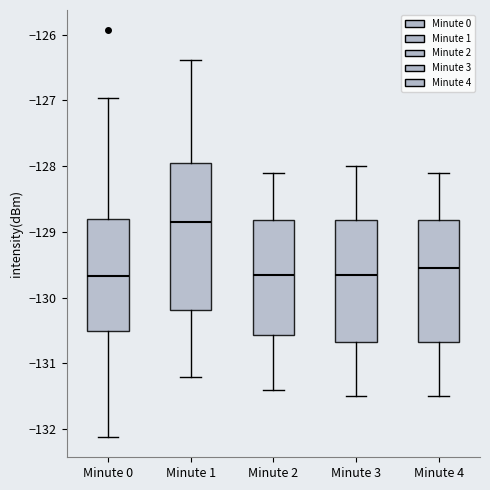

Reading left to right, transcribe this box plot: for each box, give where its median line is, the range the box spans, and where its two whiskers end, as read against the y-axis. The values are not printed on the chart, so give them approximately, as read against the axis.

Minute 0: median -129.7, box -130.5 to -128.8, whiskers -132.1 to -127.0
Minute 1: median -128.8, box -130.2 to -127.9, whiskers -131.2 to -126.4
Minute 2: median -129.6, box -130.6 to -128.8, whiskers -131.4 to -128.1
Minute 3: median -129.6, box -130.7 to -128.8, whiskers -131.5 to -128.0
Minute 4: median -129.5, box -130.7 to -128.8, whiskers -131.5 to -128.1